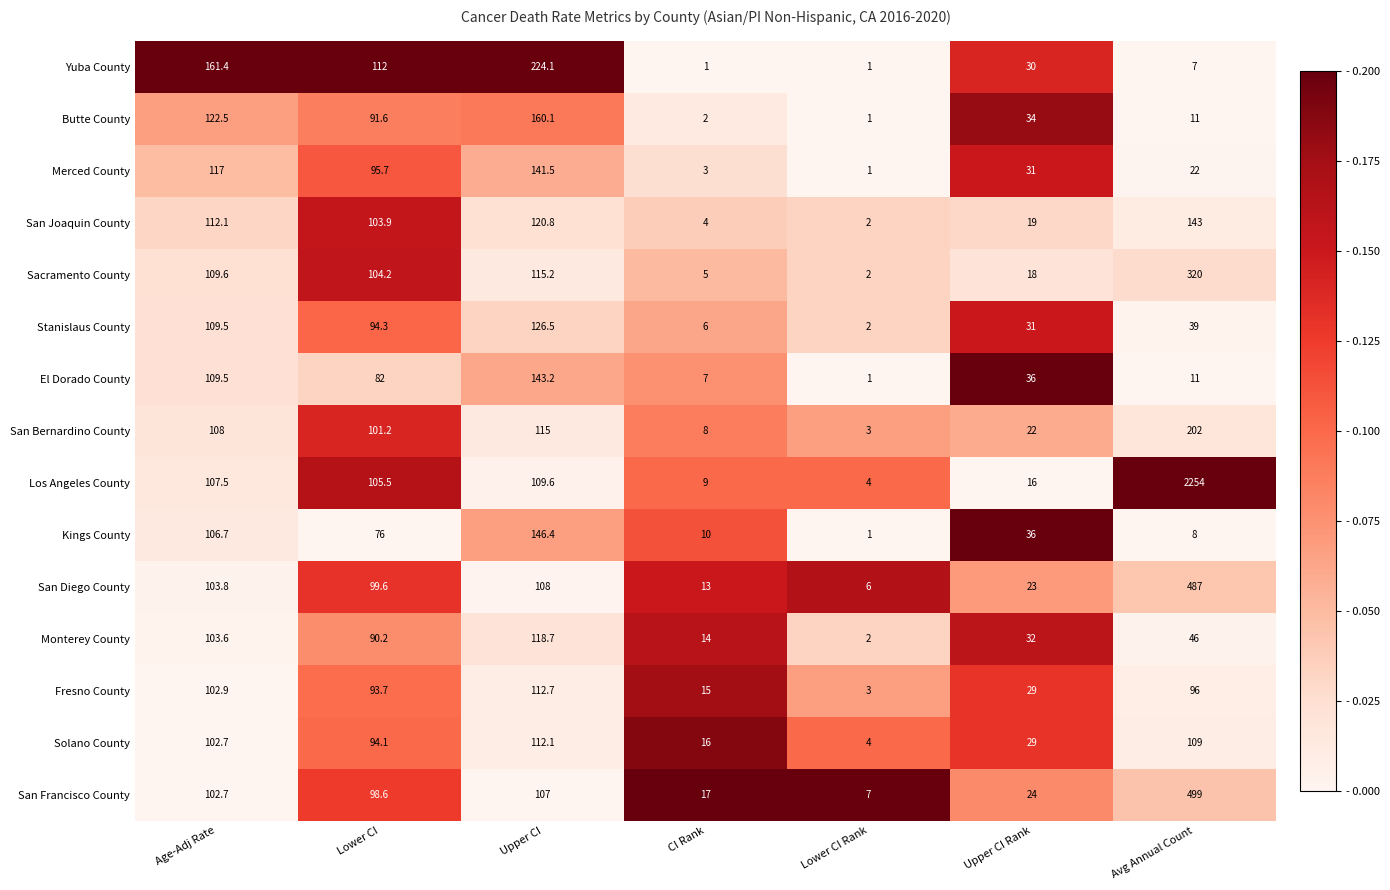

At which category is the sum across all series the highest?

Avg Annual Count